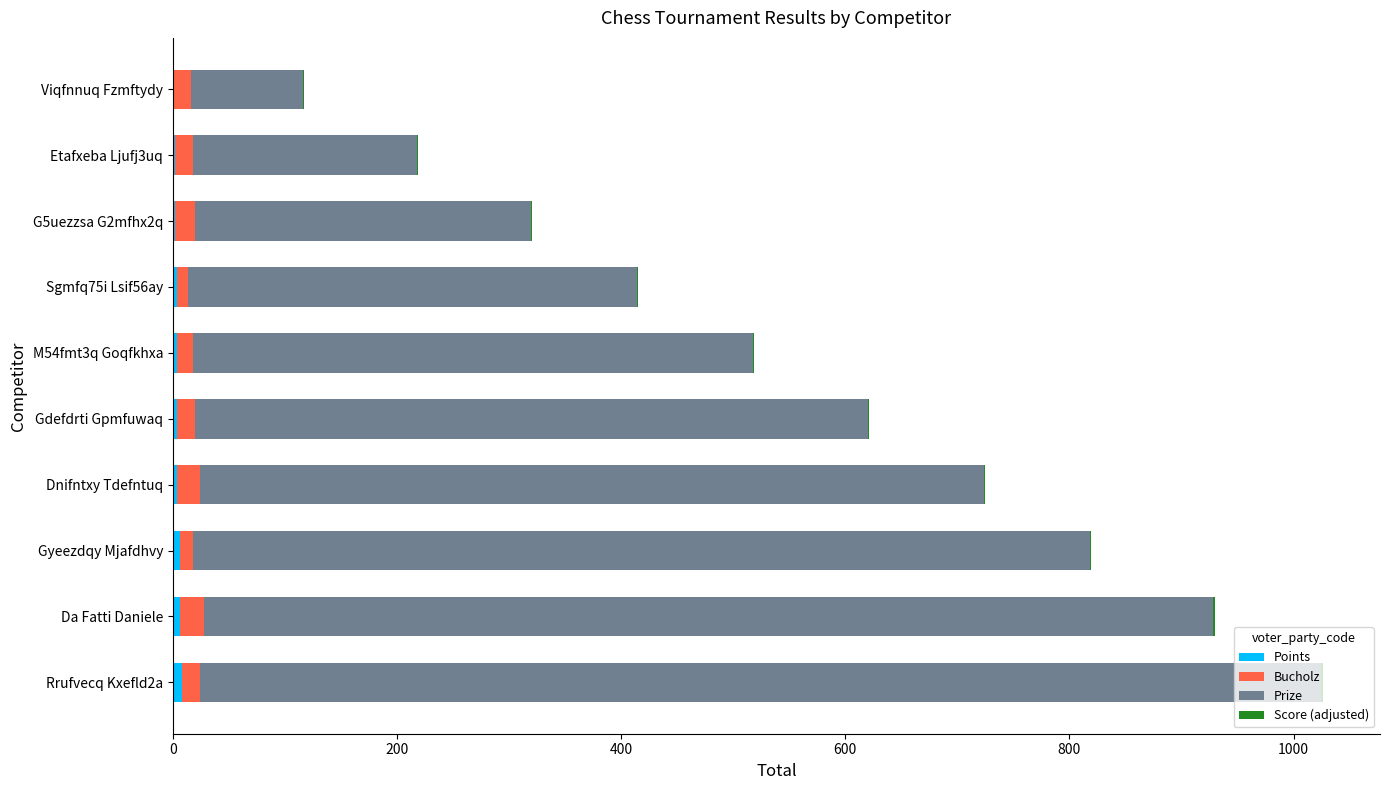

At which category is the sum across all series the highest?

Rrufvecq Kxefld2a